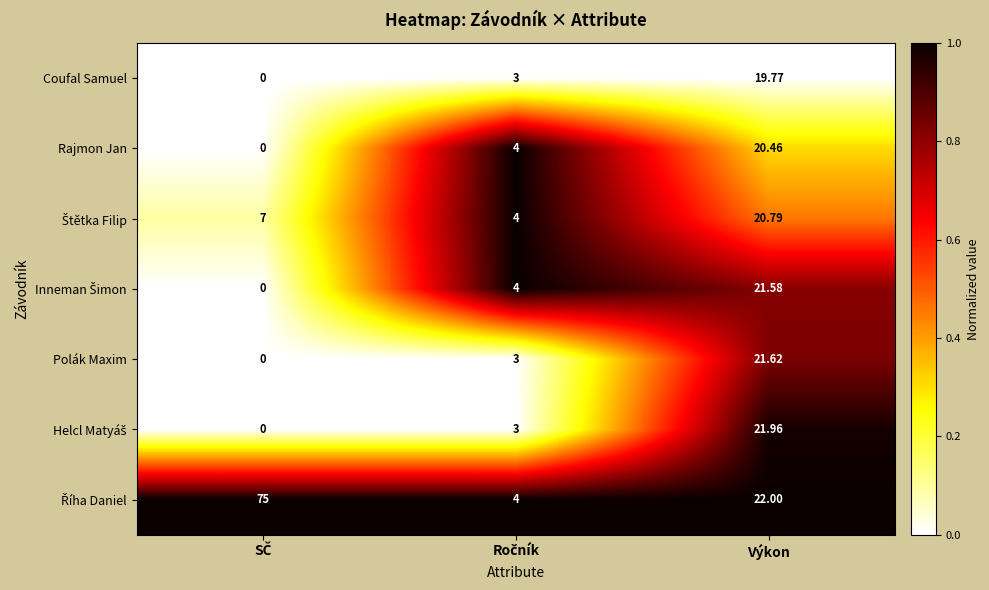

At which category is the sum across all series the highest?

Výkon